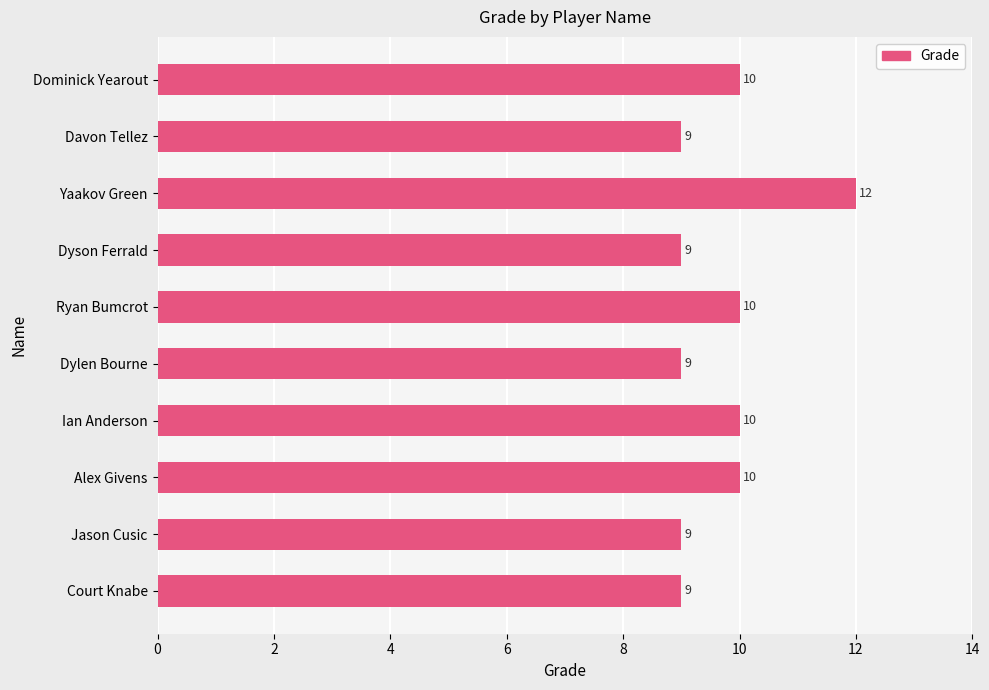

How many values are between 9 and 10?

9